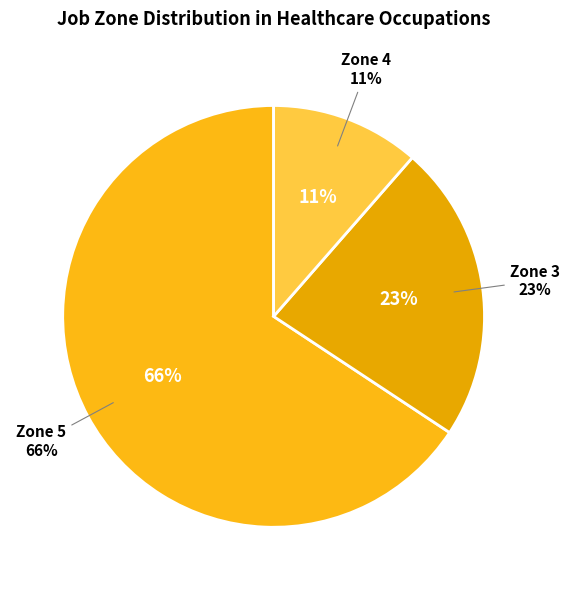

Is the sum of 8 and 13 greater than half?

No